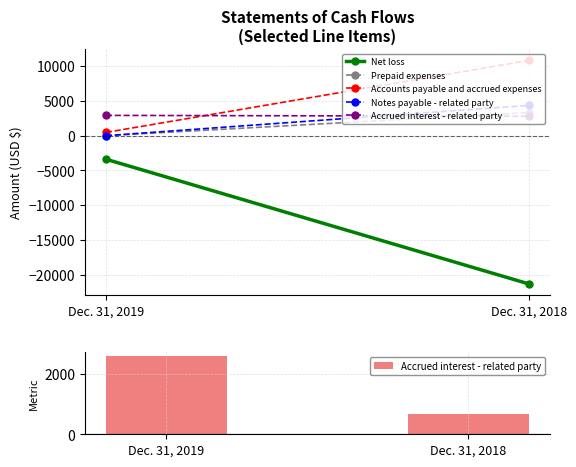

The chart shows a value of 4633.5 at Dec. 31, 2019. True or false?

False